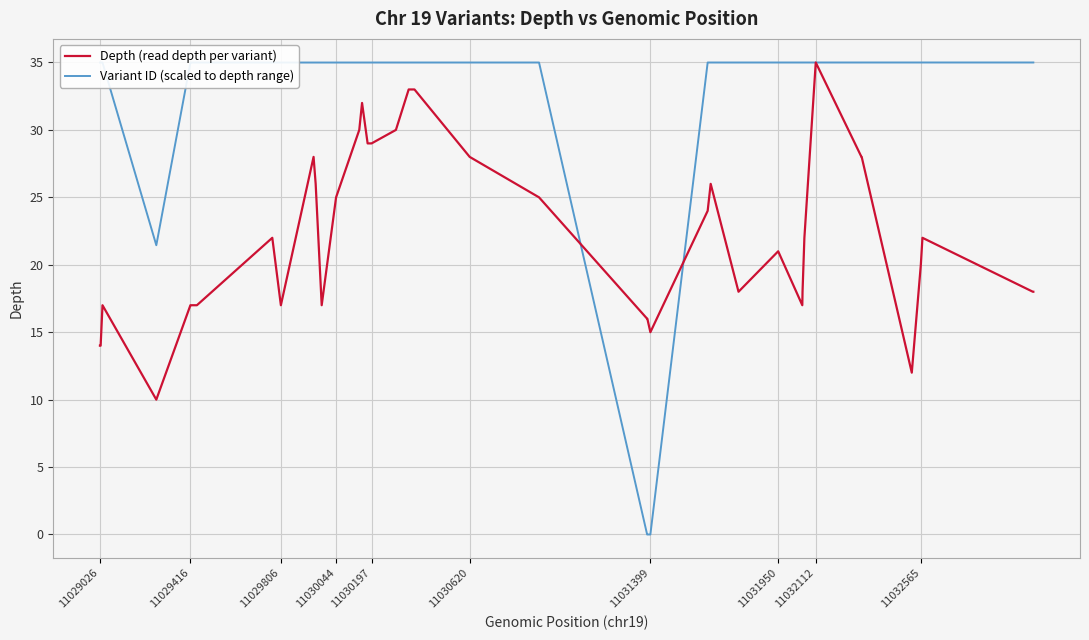

Which series has the widest spread of values?

Variant ID (scaled to depth range)